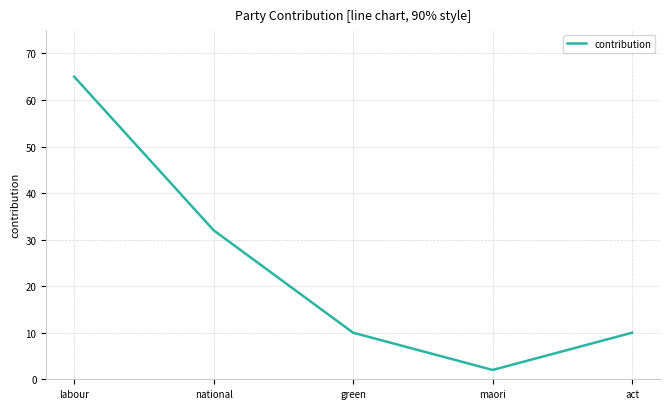

What is the sum of all values?

119